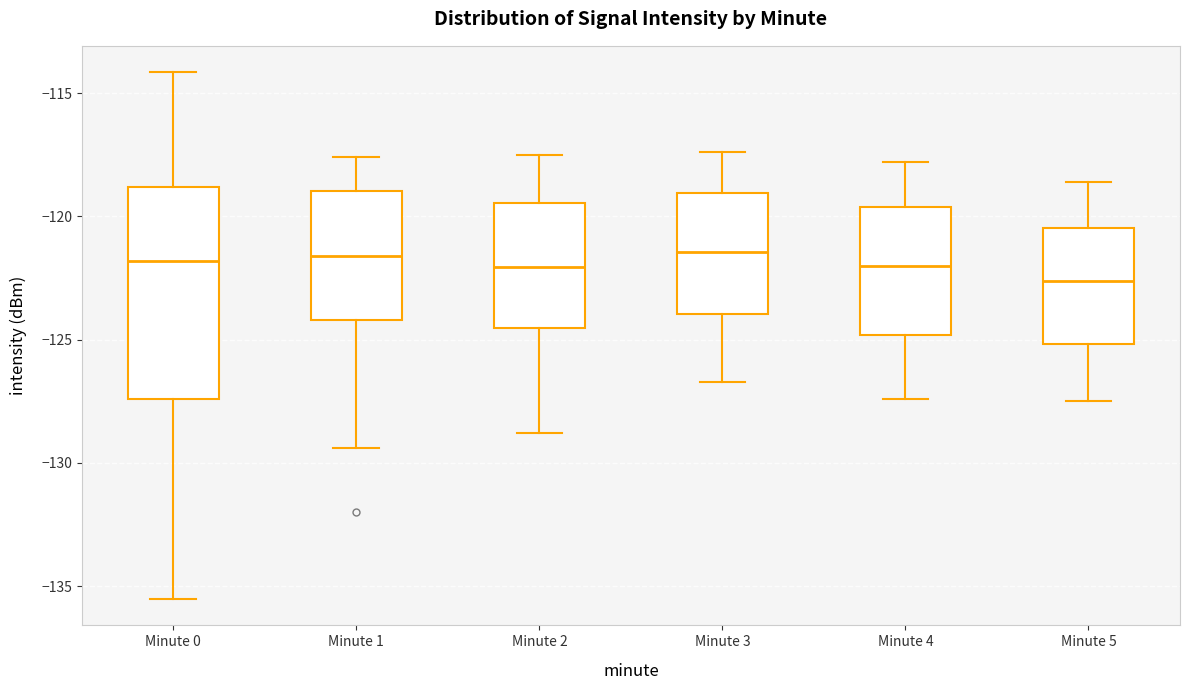

Which box is the tallest, from its lower edge to its upper edge?

Minute 0